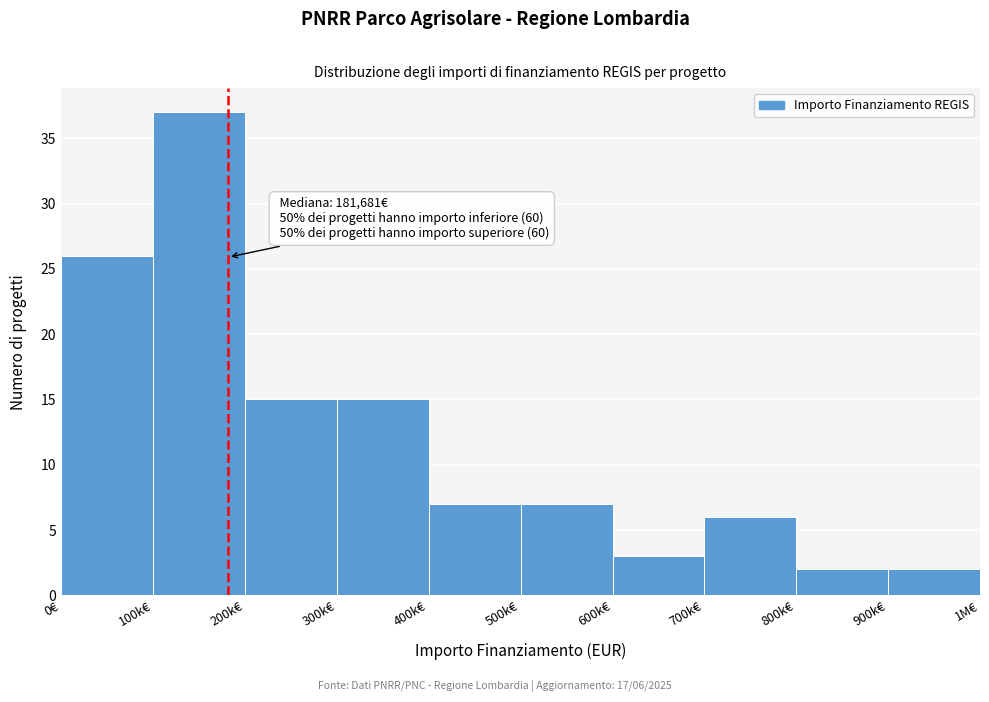

Reading right to left, extract all data points from this chart.

900k€=2	800k€=2	700k€=6	600k€=3	500k€=7	400k€=7	300k€=15	200k€=15	100k€=37	0€=26